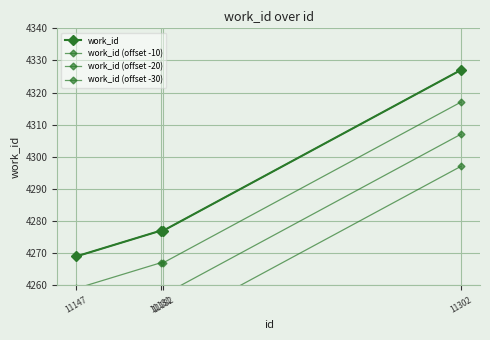

Which category has the lowest value in the work_id (offset -20) series?

11147